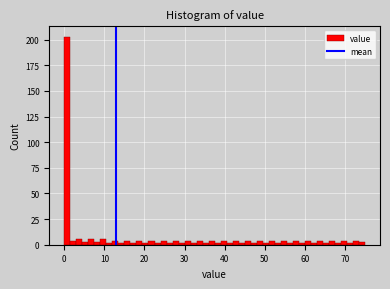

Read against the x-axis, roughly where is the centre of the tallest bar?

1